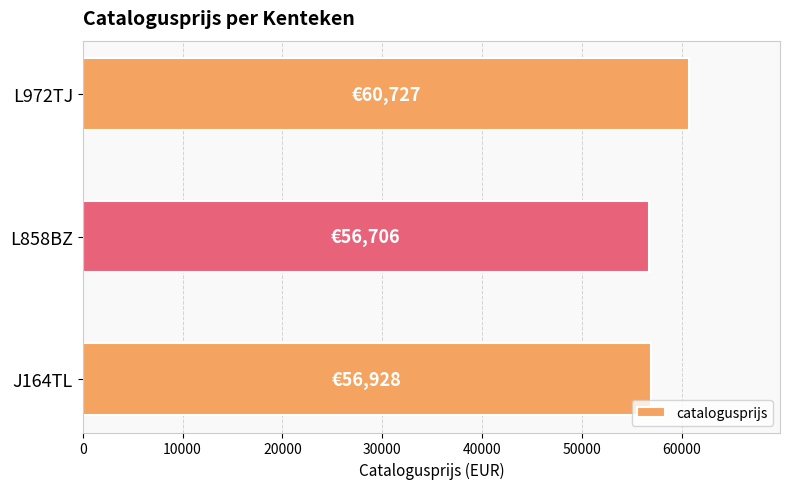

What is the change in value from L858BZ to L972TJ?

+4021